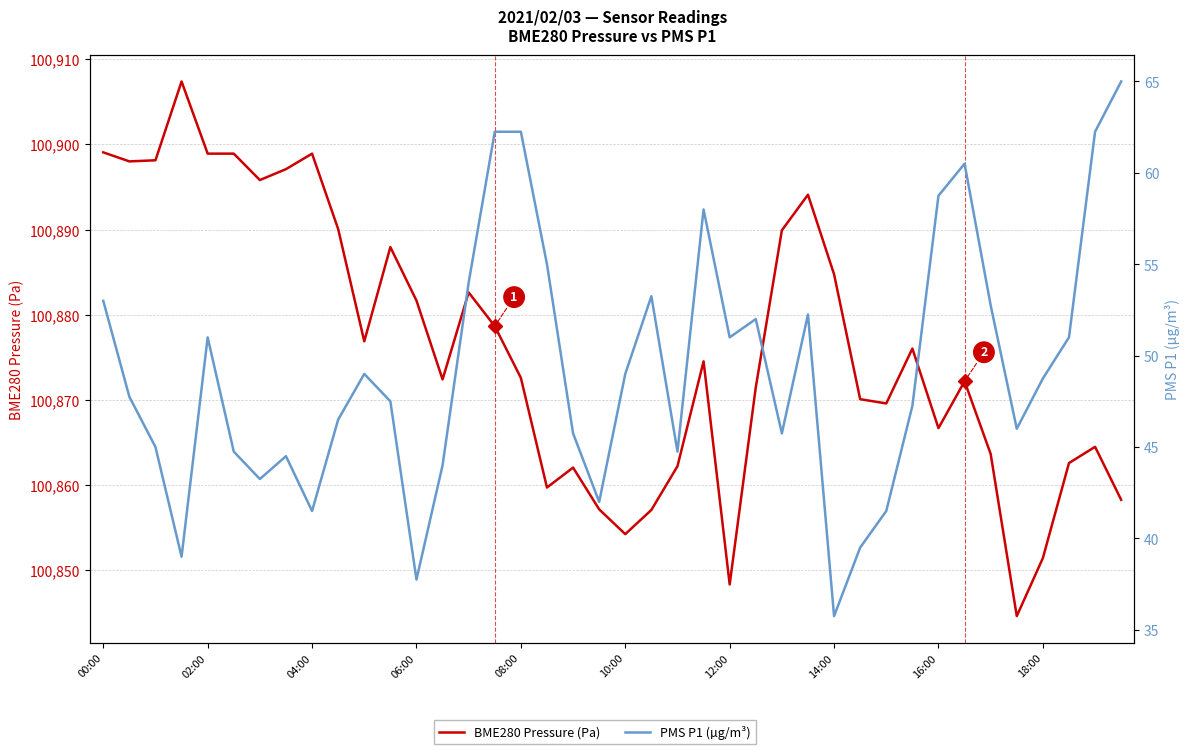

The value of BME280 Pressure (Pa) at 06:00 is 61877.6. True or false?

False